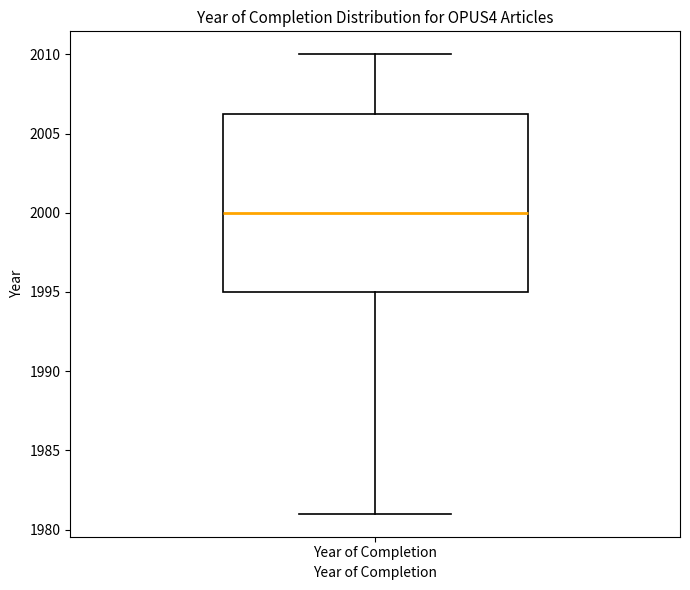

Where does the upper whisker of the box for Year of Completion end on the y-axis? The values are not printed on the chart, so give them approximately, as read against the axis.

2010.0